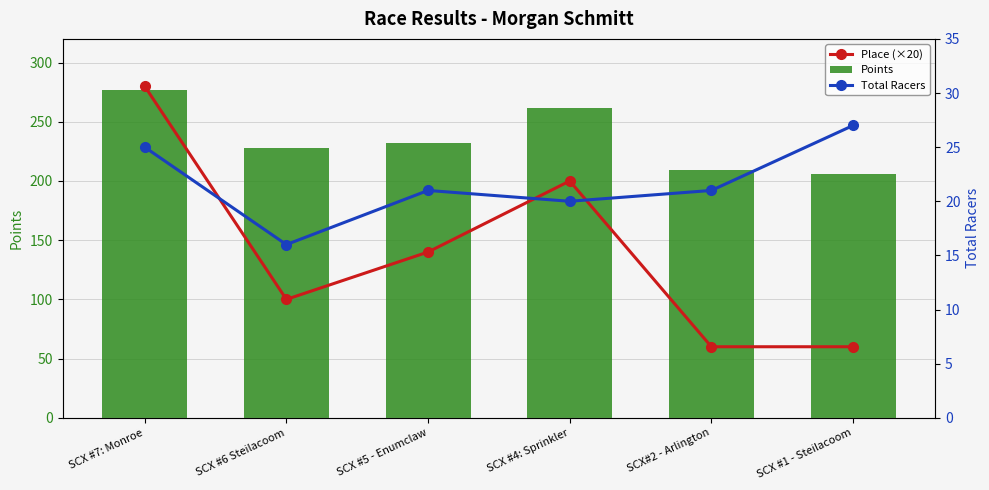

At which label does Points first exceed 232?

SCX #7: Monroe